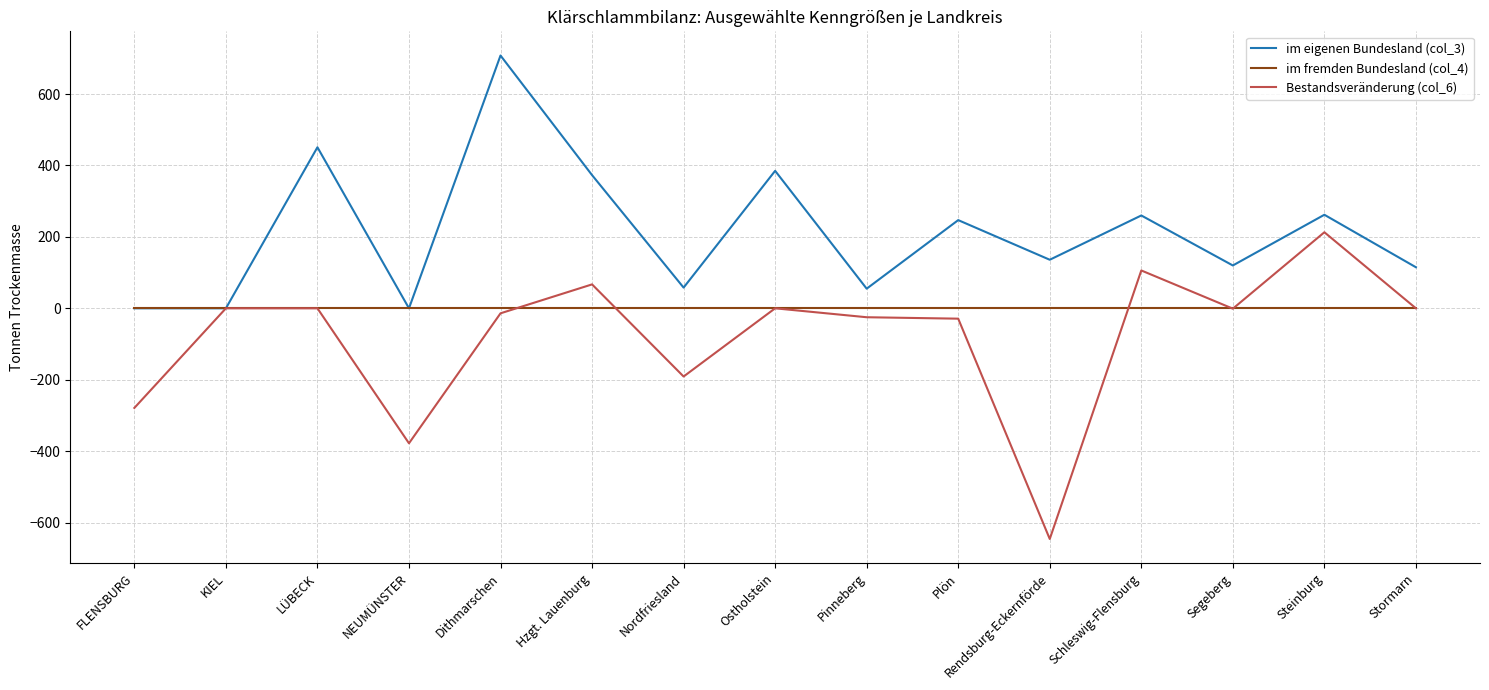

Which label corresponds to the smallest value in the chart?

Rendsburg-Eckernförde